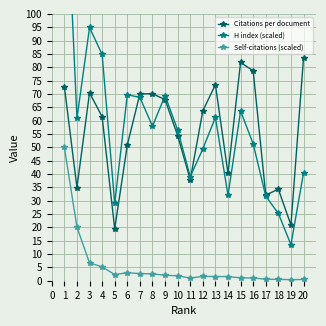

Which series has the largest range (max minus min)?

H index (scaled)